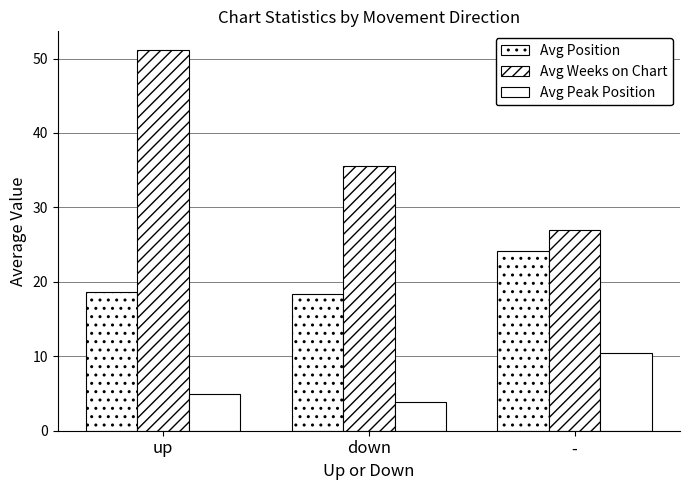

How many bars are there in each group?

3